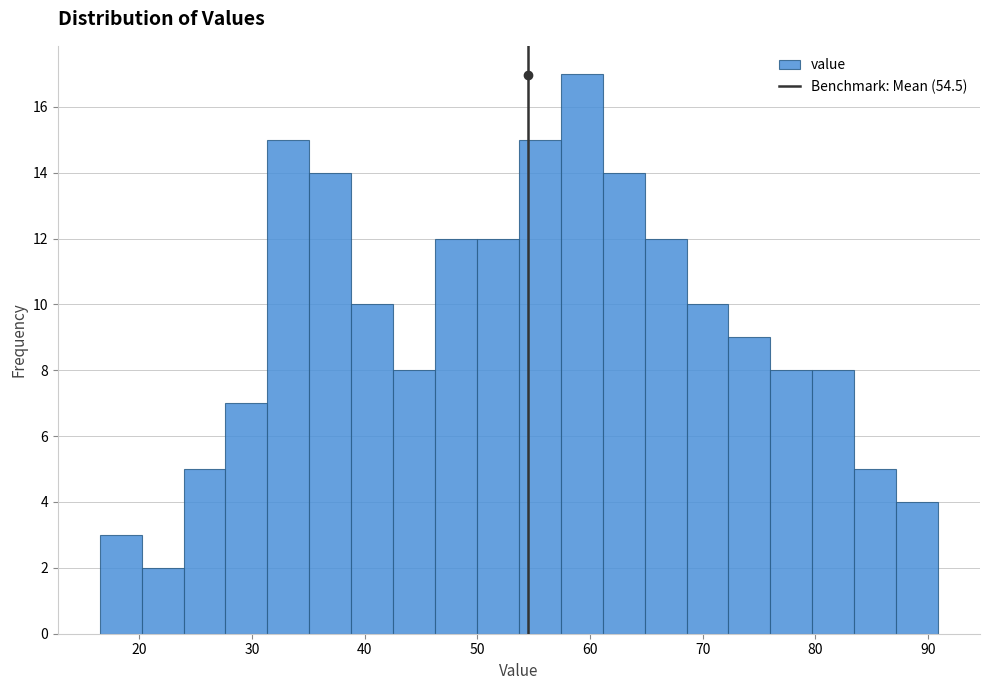

Around what value on the x-axis is the tallest bar? Give the approximate position of its centre, as read against the axis.

59